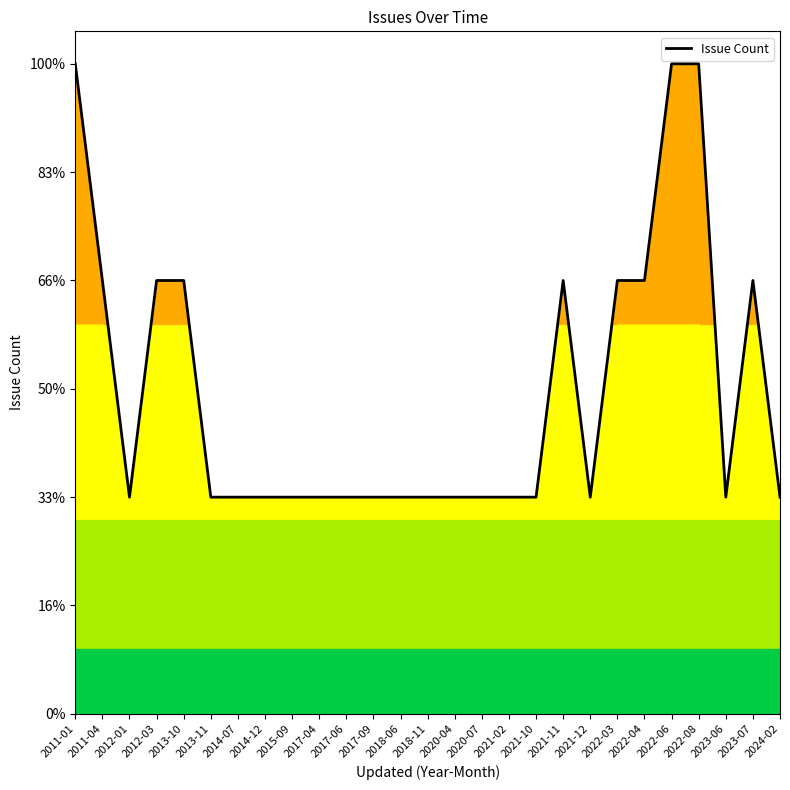

How many categories are shown in the chart?

27